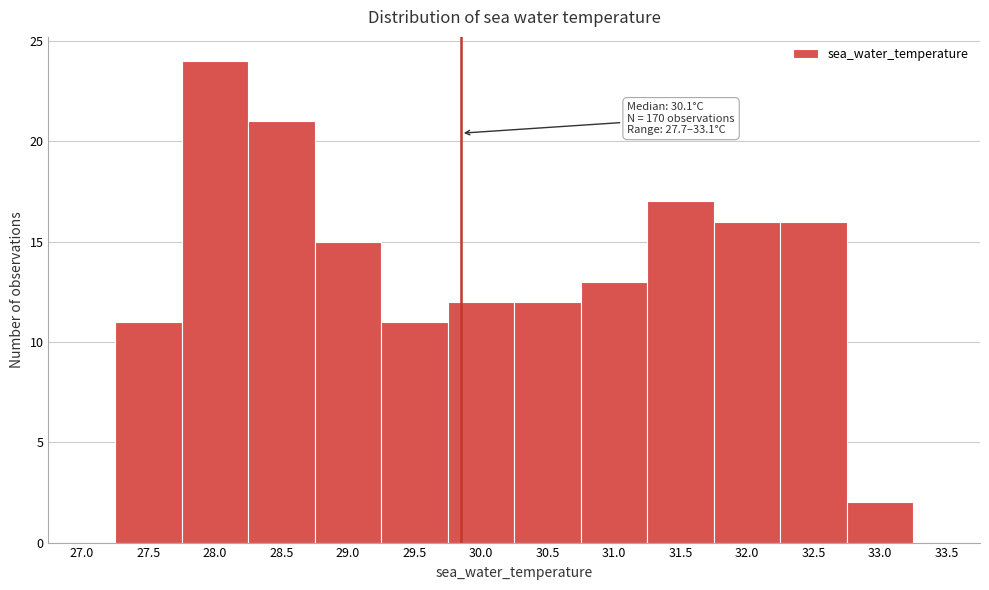

Reading left to right, list all the values displayed in this chart.

27.0=0	27.5=11	28.0=24	28.5=21	29.0=15	29.5=11	30.0=12	30.5=12	31.0=13	31.5=17	32.0=16	32.5=16	33.0=2	33.5=0